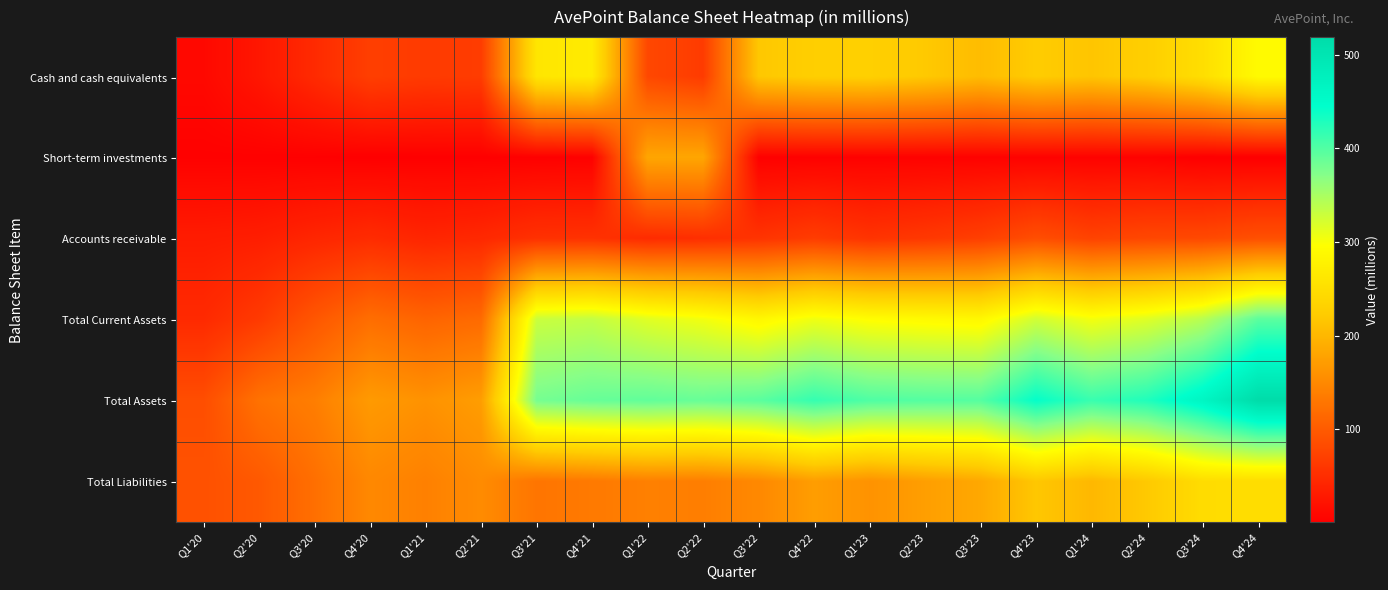

Rank the series at Q4'21 from highest to lowest value.

Total Assets, Total Current Assets, Cash and cash equivalents, Total Liabilities, Accounts receivable, Short-term investments